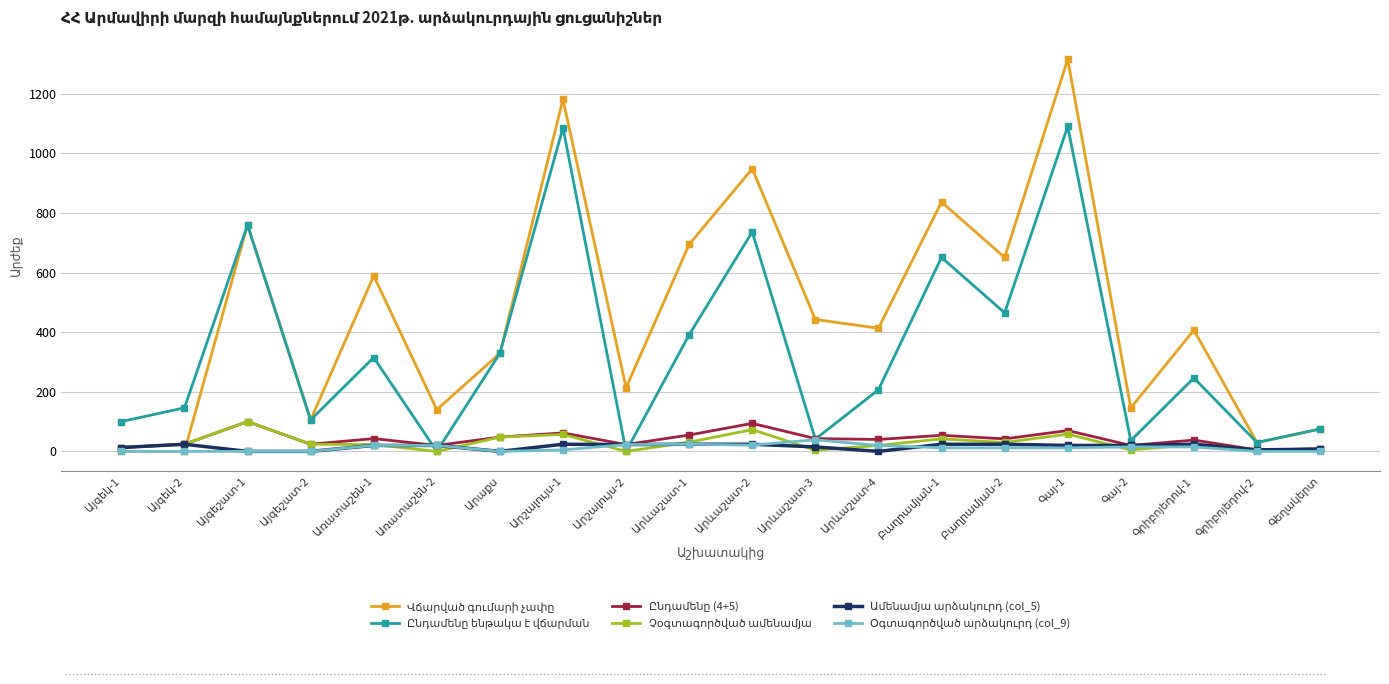

At how many categories does at least one series exceed 1166?

2